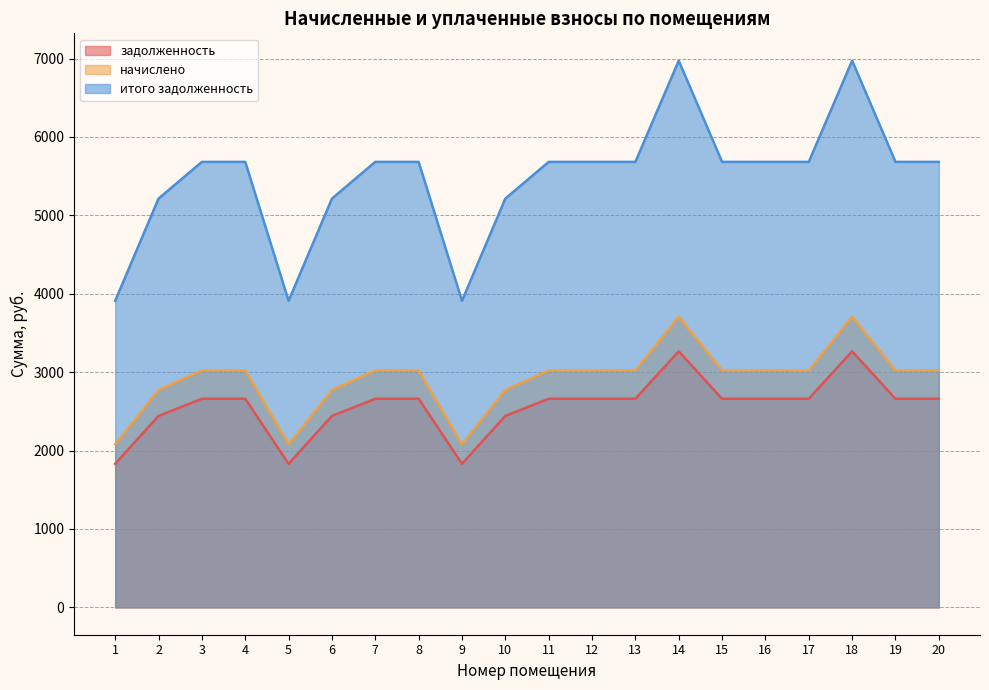

How many values in the начислено series are below 3021?

6